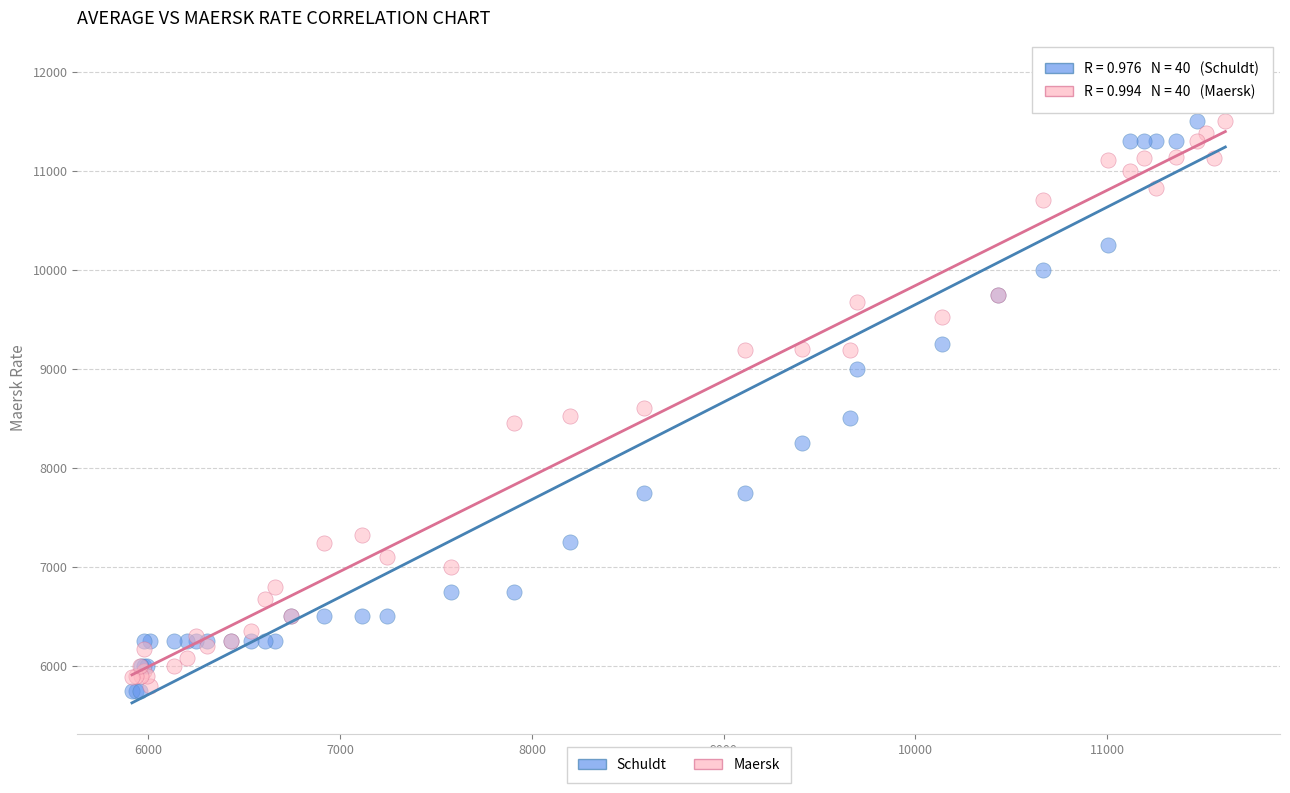

Which series reaches the maximum Y coordinate?

Schuldt